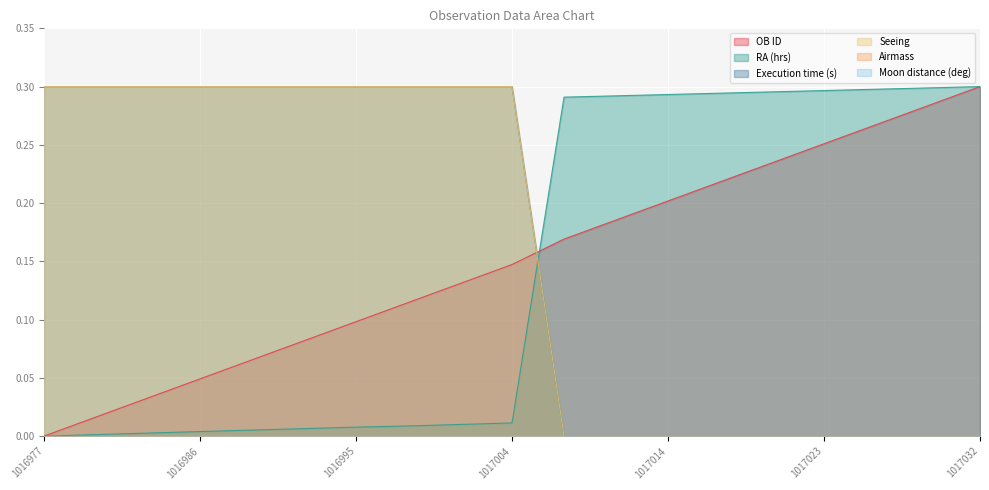

How many values in Execution time (s) are above zero?

10